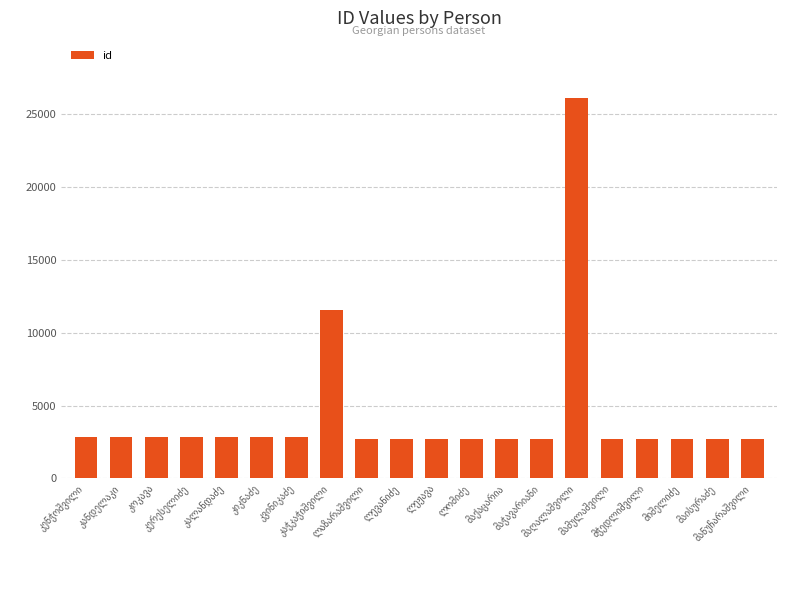

What is the sum of all values?

87312